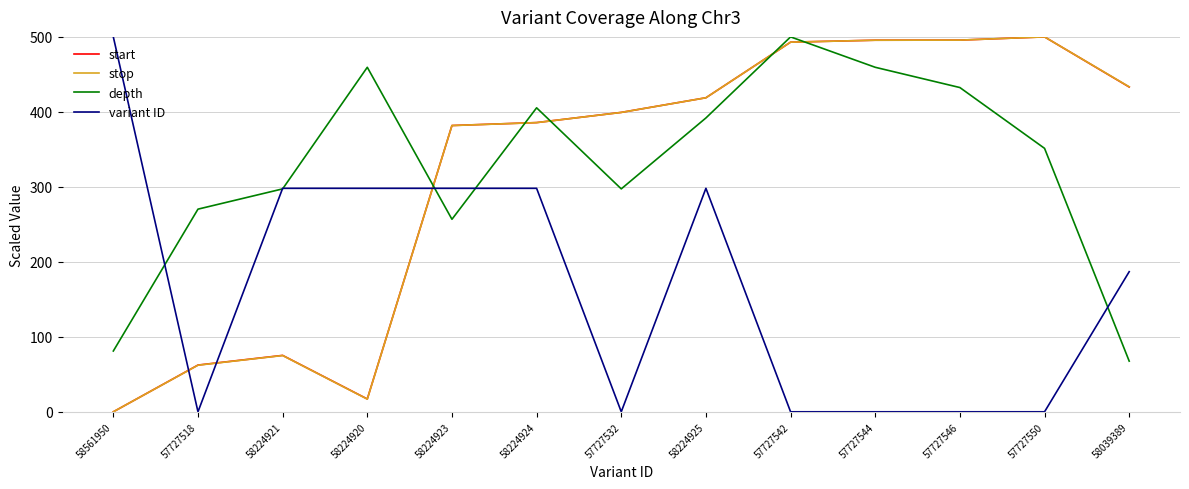

The depth series shows 716.9 at 57727546. True or false?

False